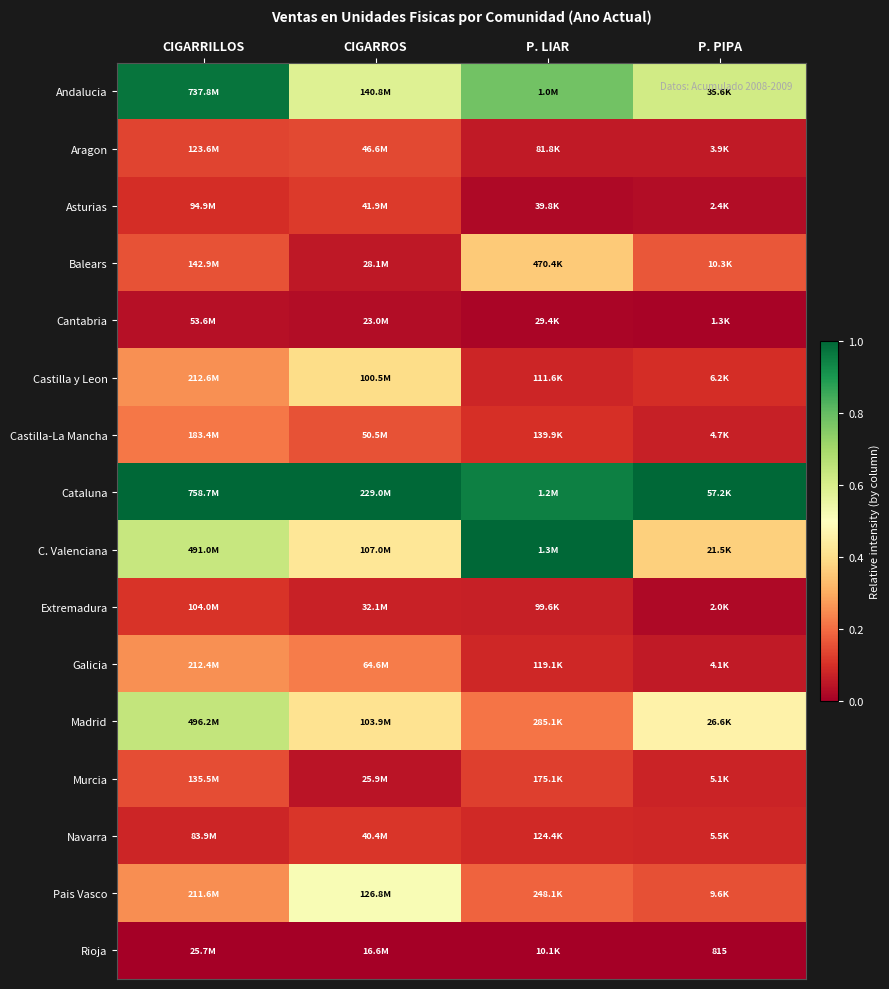

Rank the series by their maximum value, from lowest to highest.

Rioja, Cantabria, Extremadura, Navarra, Asturias, Aragon, Murcia, Castilla-La Mancha, Galicia, Balears, Castilla y Leon, Pais Vasco, Madrid, Andalucia, Cataluna, C. Valenciana